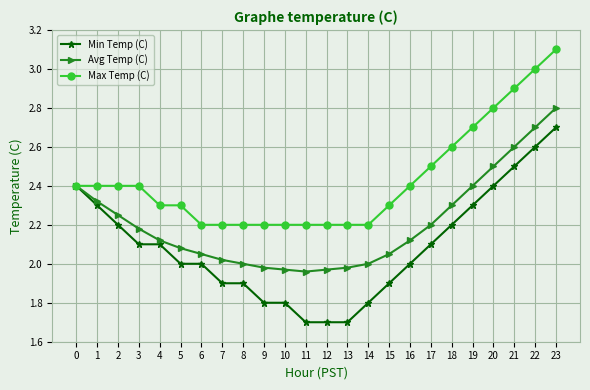

List the series in order of their peak value, lowest first.

Min Temp (C), Avg Temp (C), Max Temp (C)